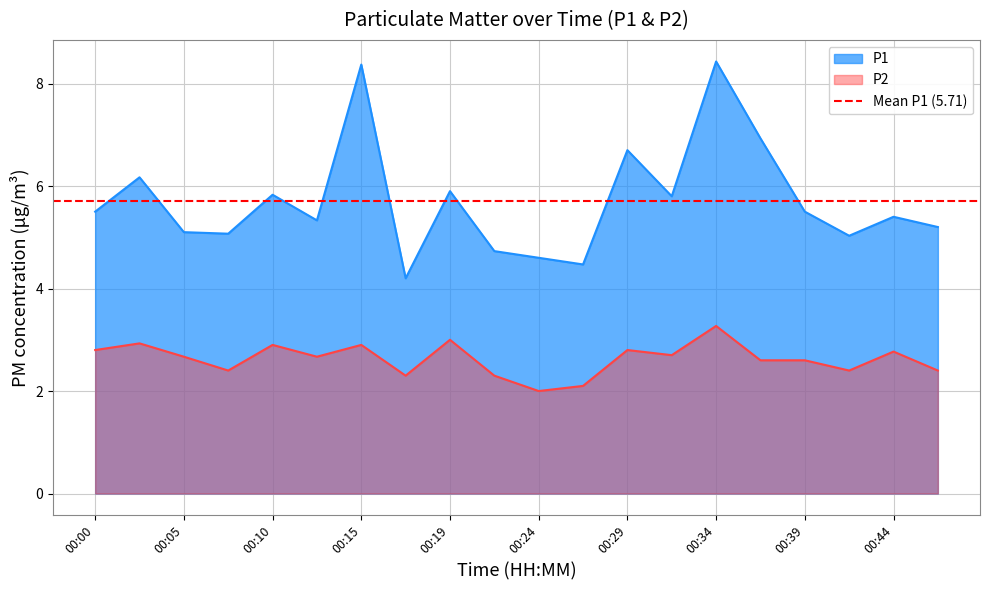

Is the value of P2 at 00:19 greater than the value of P1 at 00:12?

No